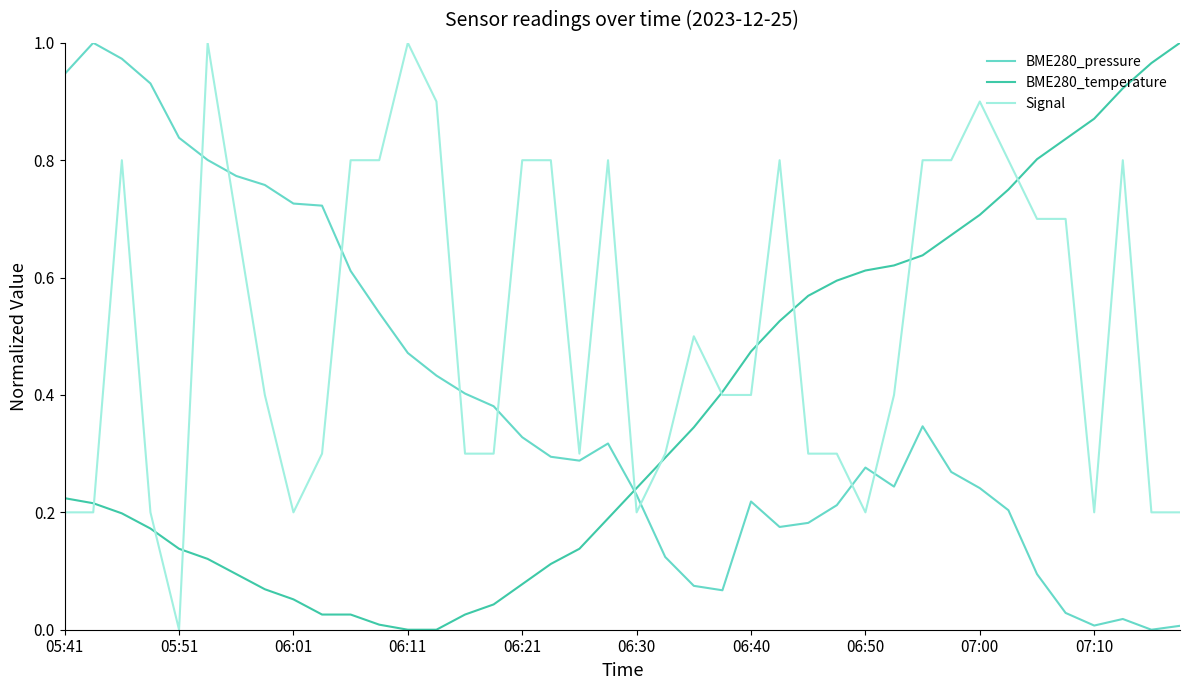

How many intersections are there between BME280_temperature and BME280_pressure?

1